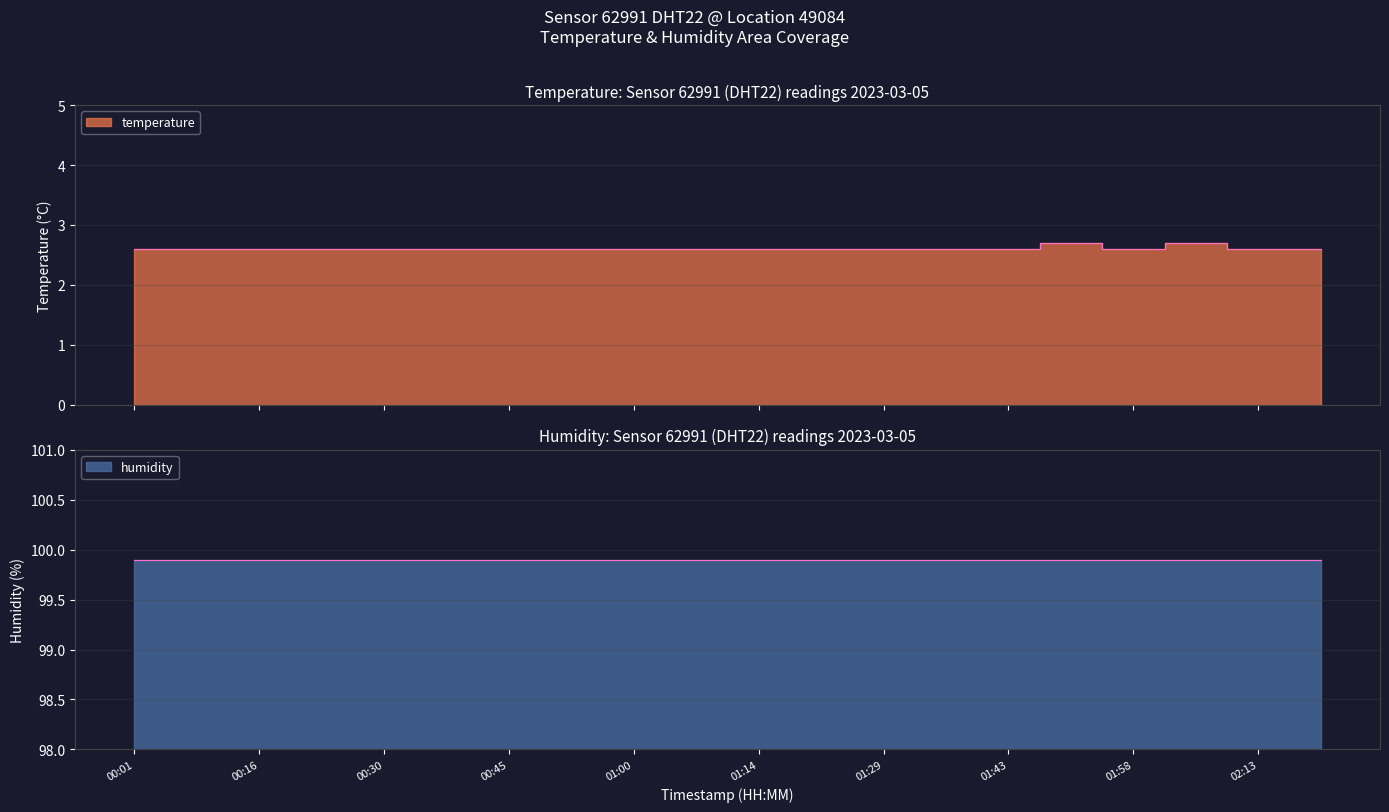

What is the greatest value displayed?

2.7